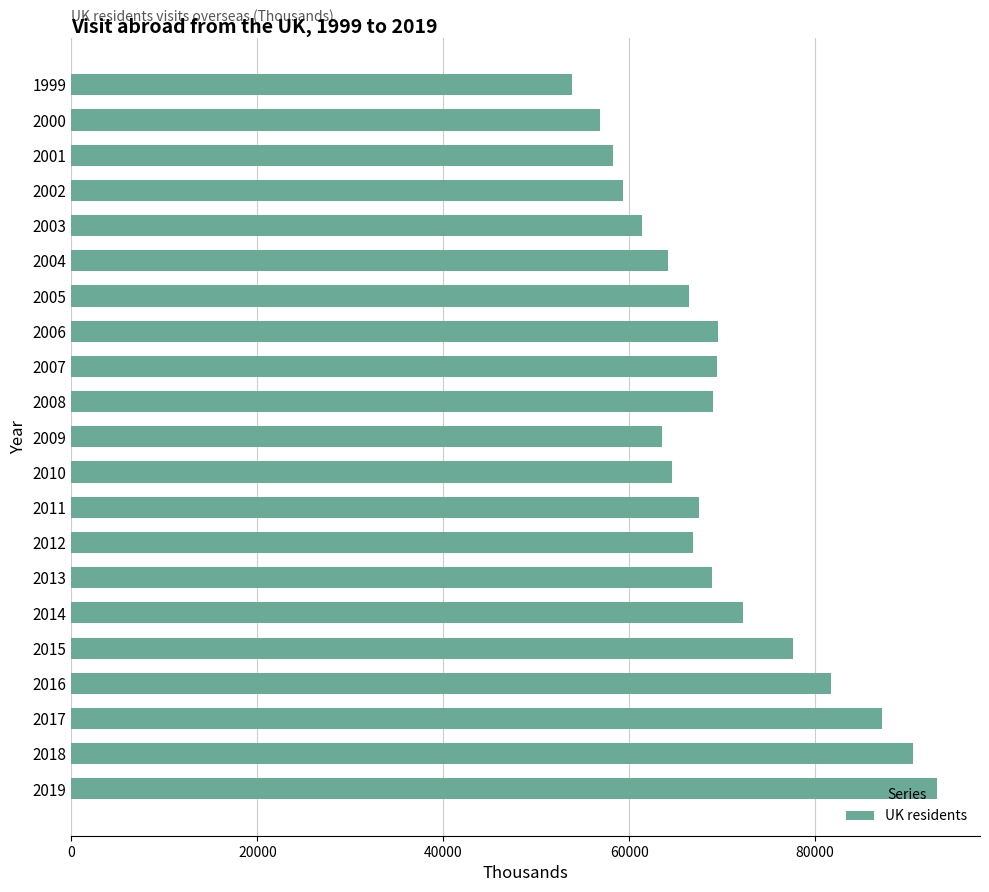

What is the difference between the values at 2015 and 2004?

13425